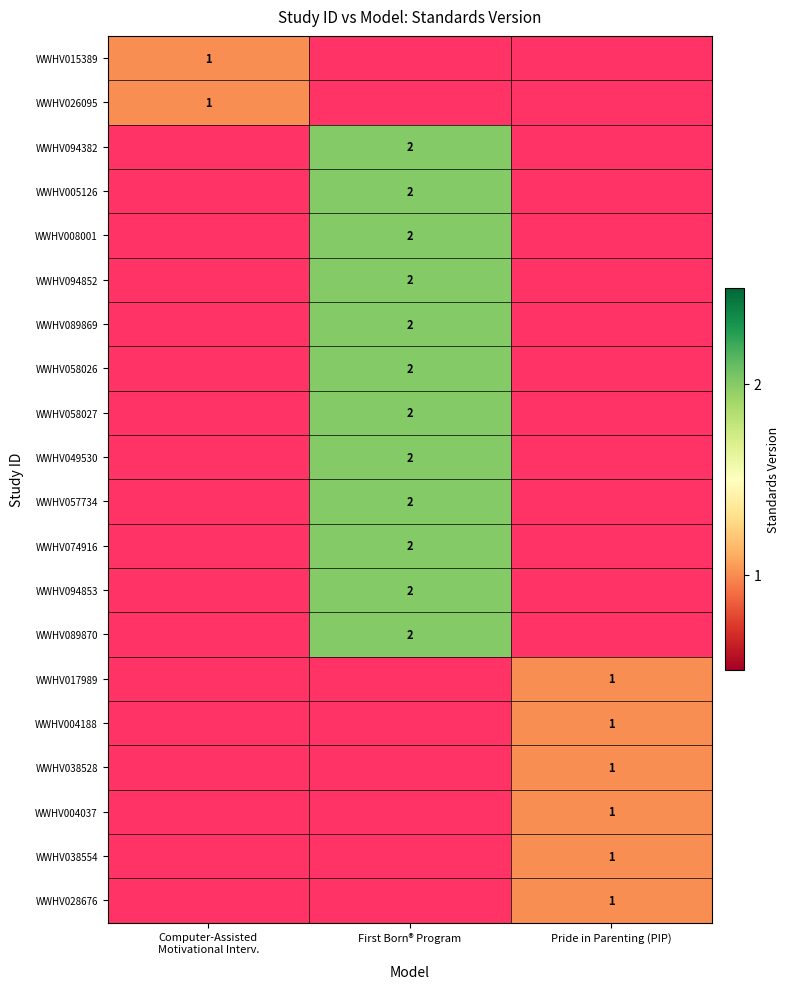

The value of WWHV089870 at First Born® Program is 1. True or false?

False